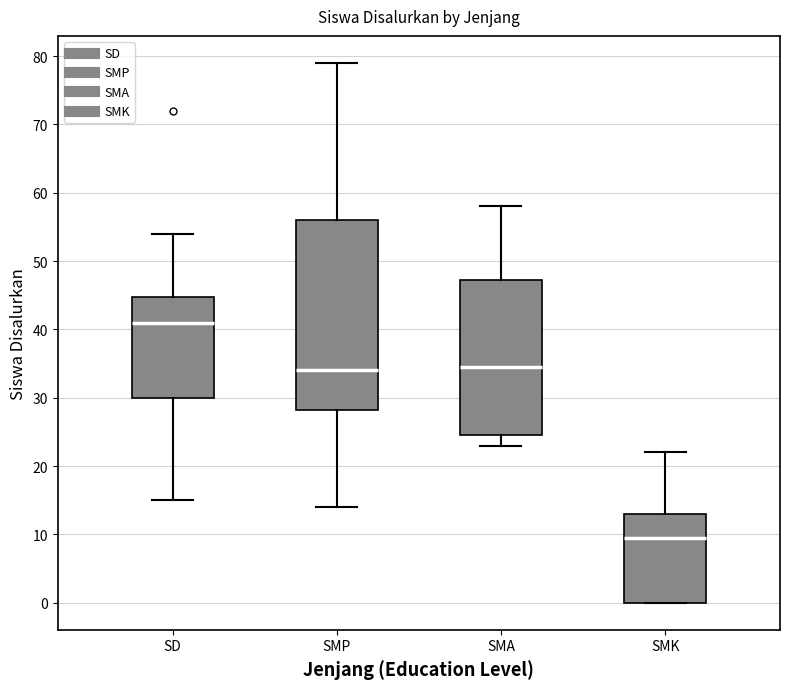

Which box is the tallest, from its lower edge to its upper edge?

SMP